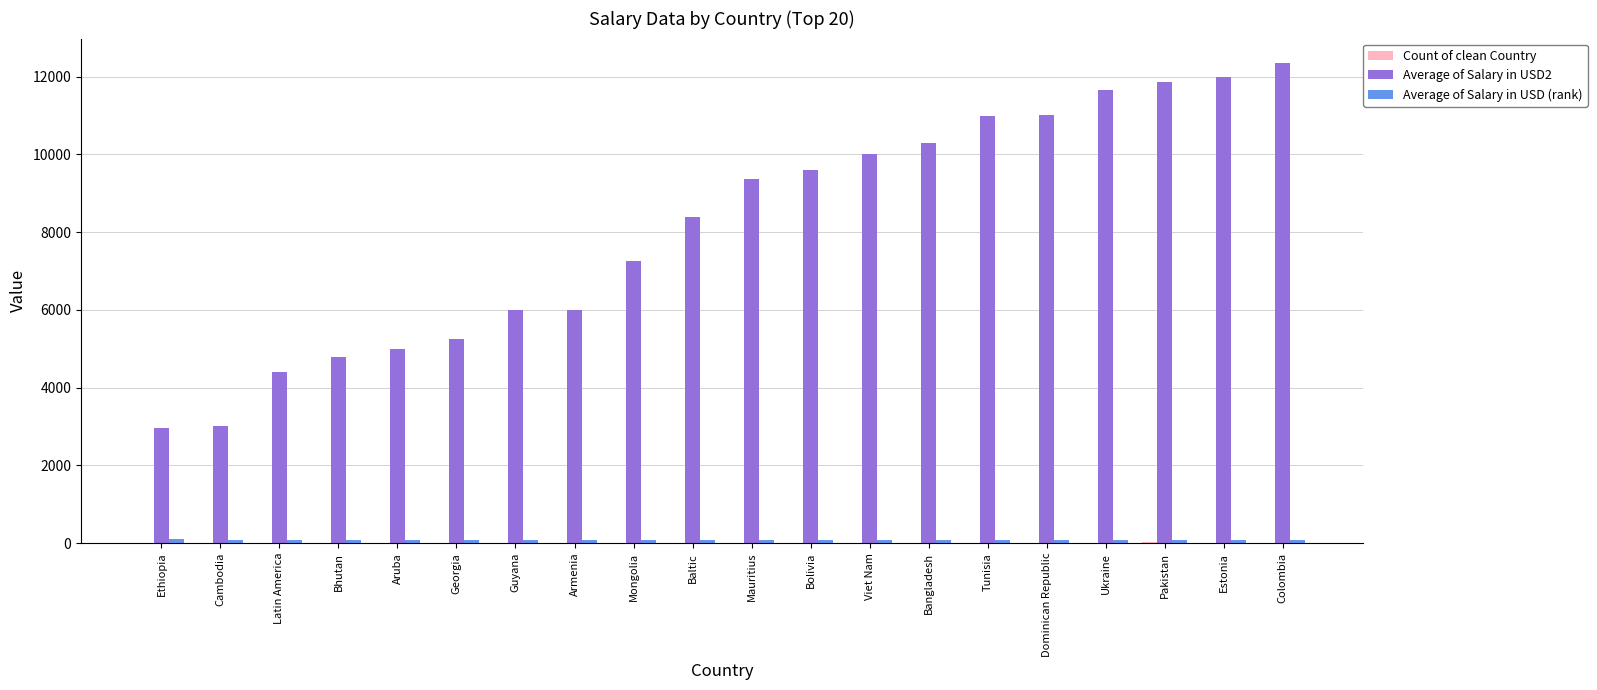

Which series has the largest total across all categories?

Average of Salary in USD2